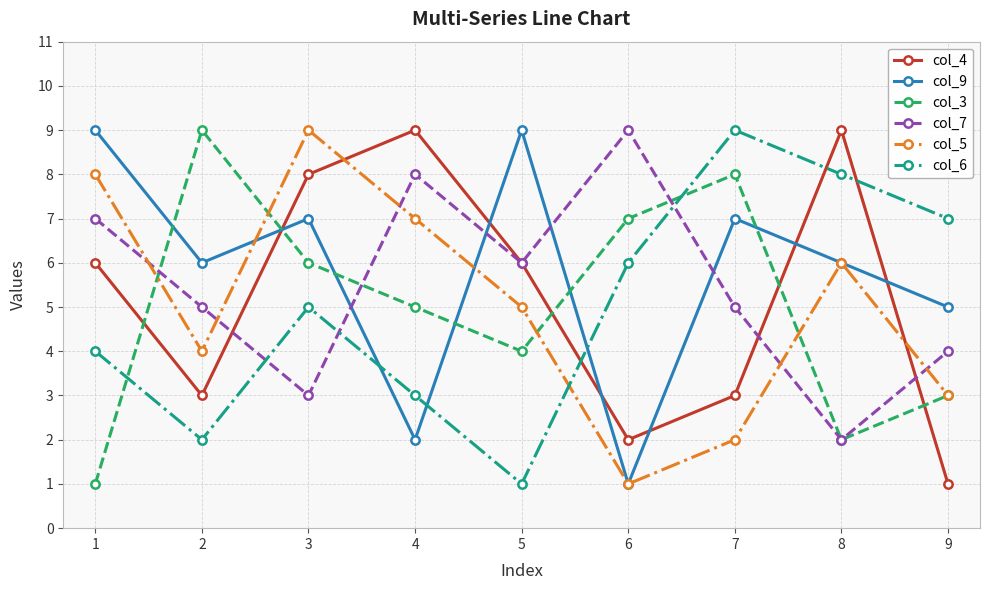

Between 2 and 5, which series saw the biggest shift?

col_3